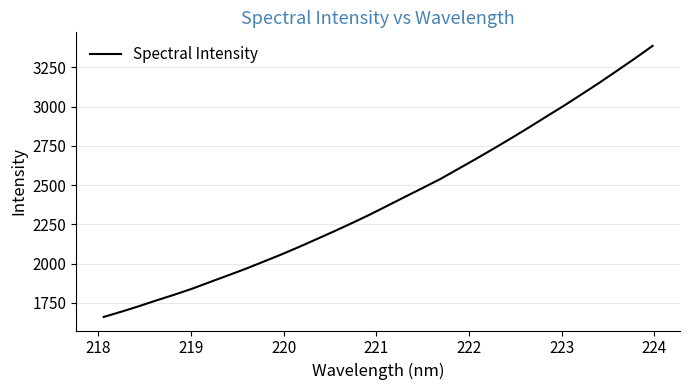

What is the difference between the maximum and minimum values?

1728.0